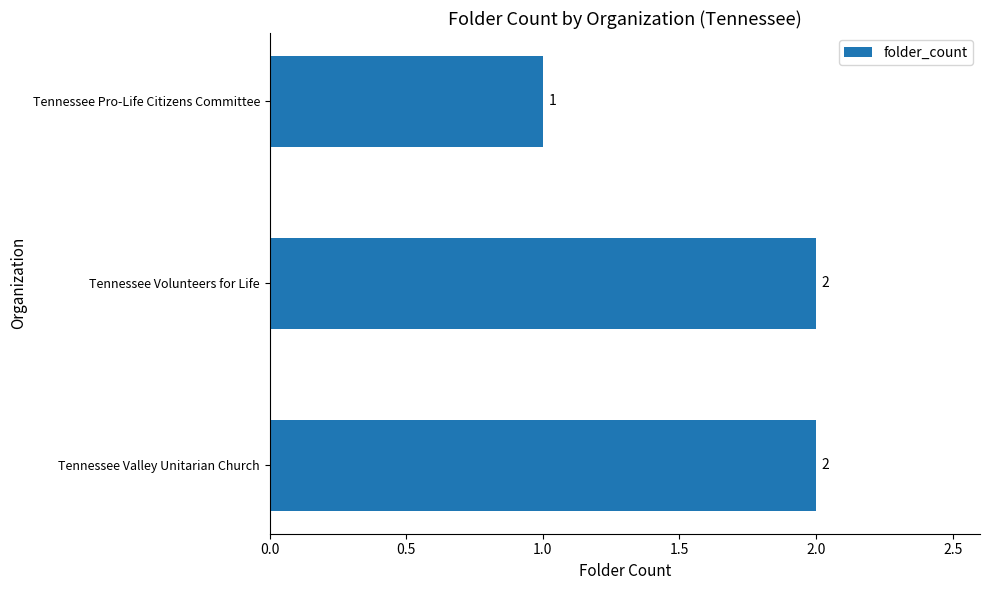

Approximately how many times larger is the value at Tennessee Volunteers for Life compared to Tennessee Pro-Life Citizens Committee?

2.0